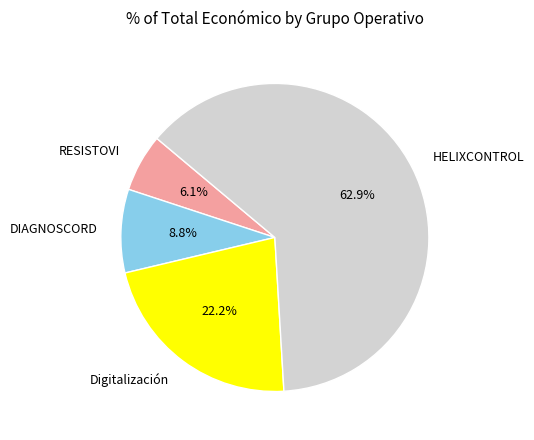

Is it true that DIAGNOSCORD is 23% of the pie?

False